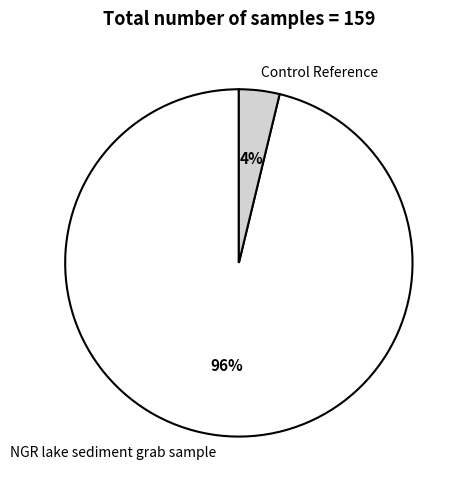

True or false: Control Reference accounts for 4% of the total.

True